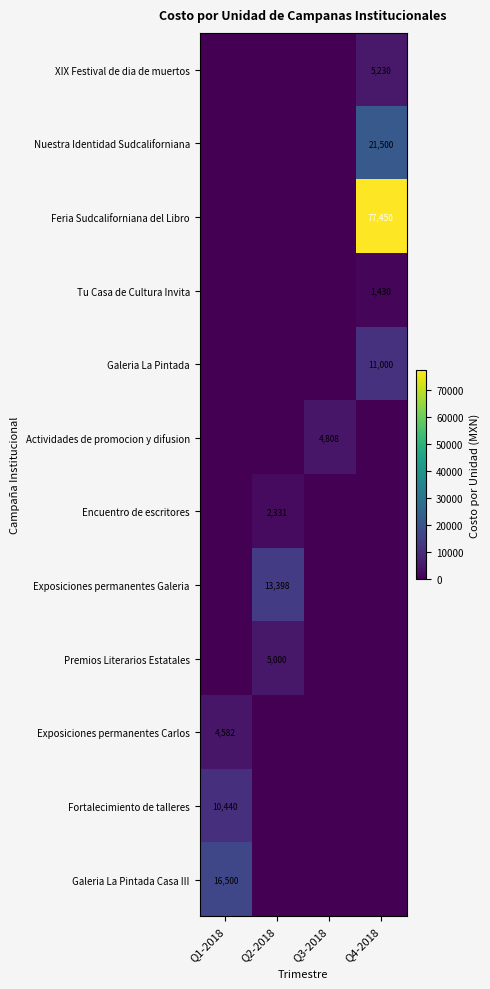

True or false: Feria Sudcaliforniana del Libro has a value of 77450 at Q4-2018.

True